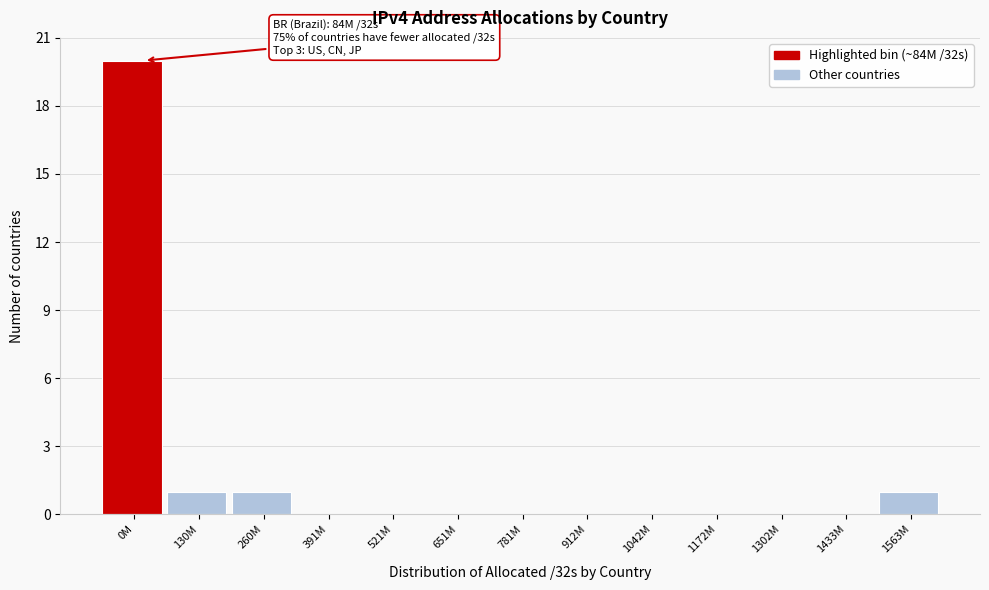

Reading left to right, extract all data points from this chart.

0M=20	130M=1	260M=1	391M=0	521M=0	651M=0	781M=0	912M=0	1042M=0	1172M=0	1302M=0	1433M=0	1563M=1